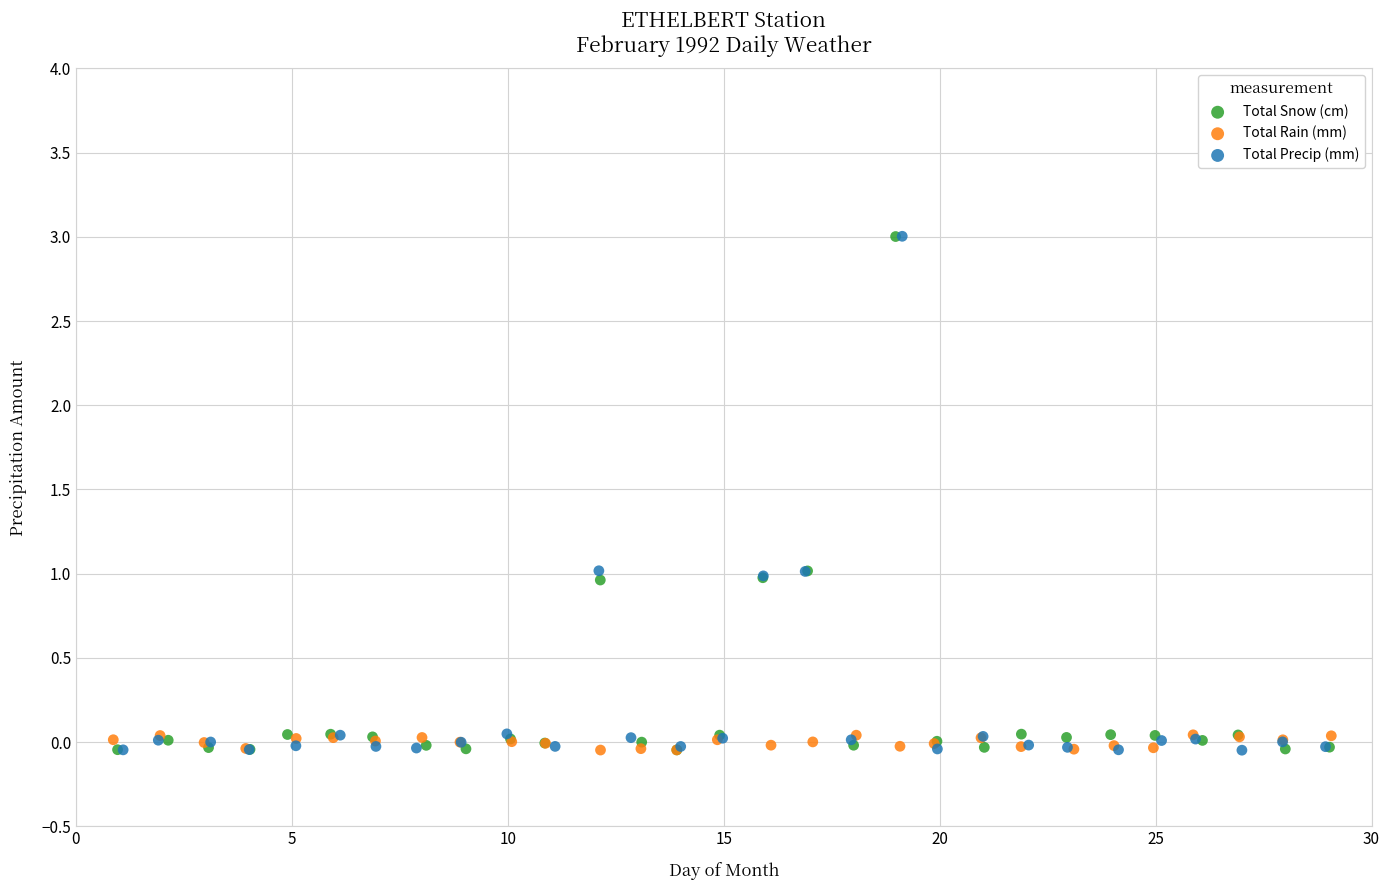

Which series has the widest spread of Y values?

Total Precip (mm)